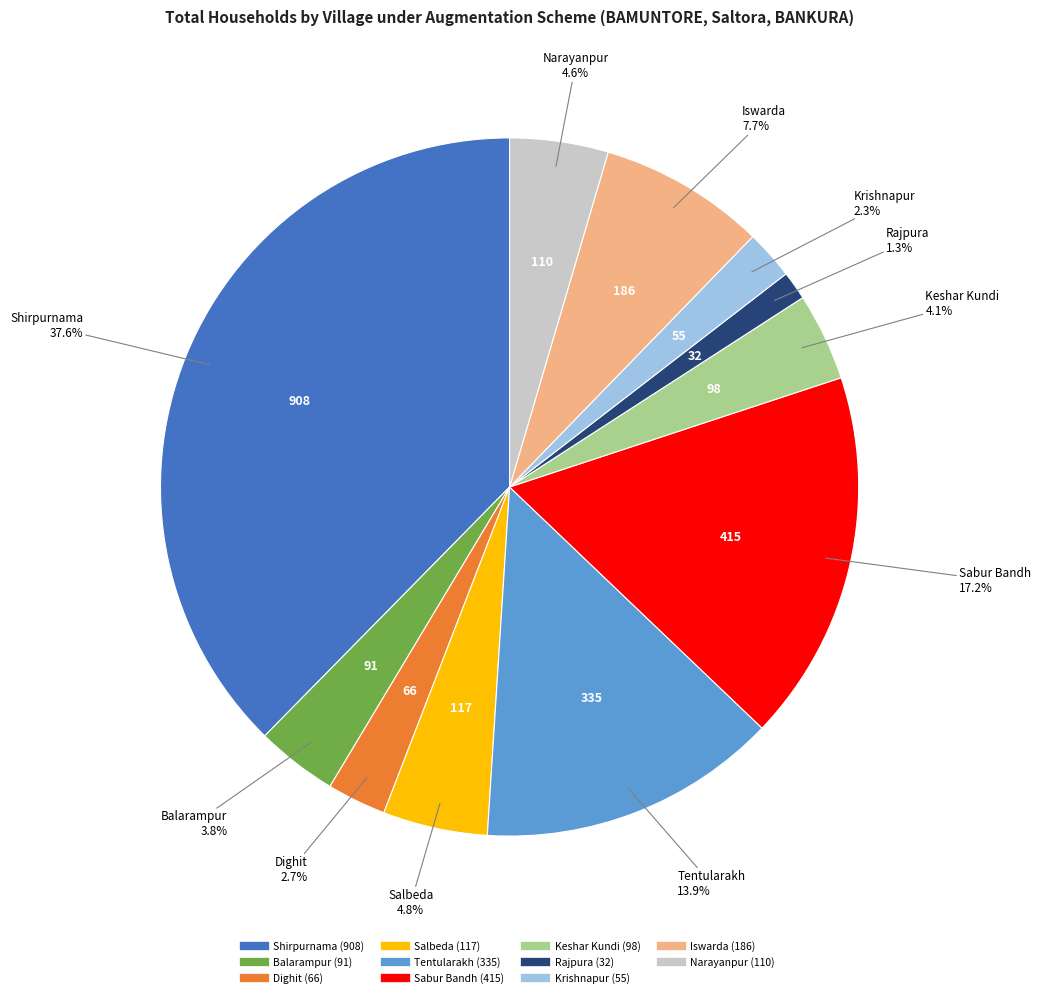

Combined, what portion of the pie is Tentularakh and Dighit?

16.6%